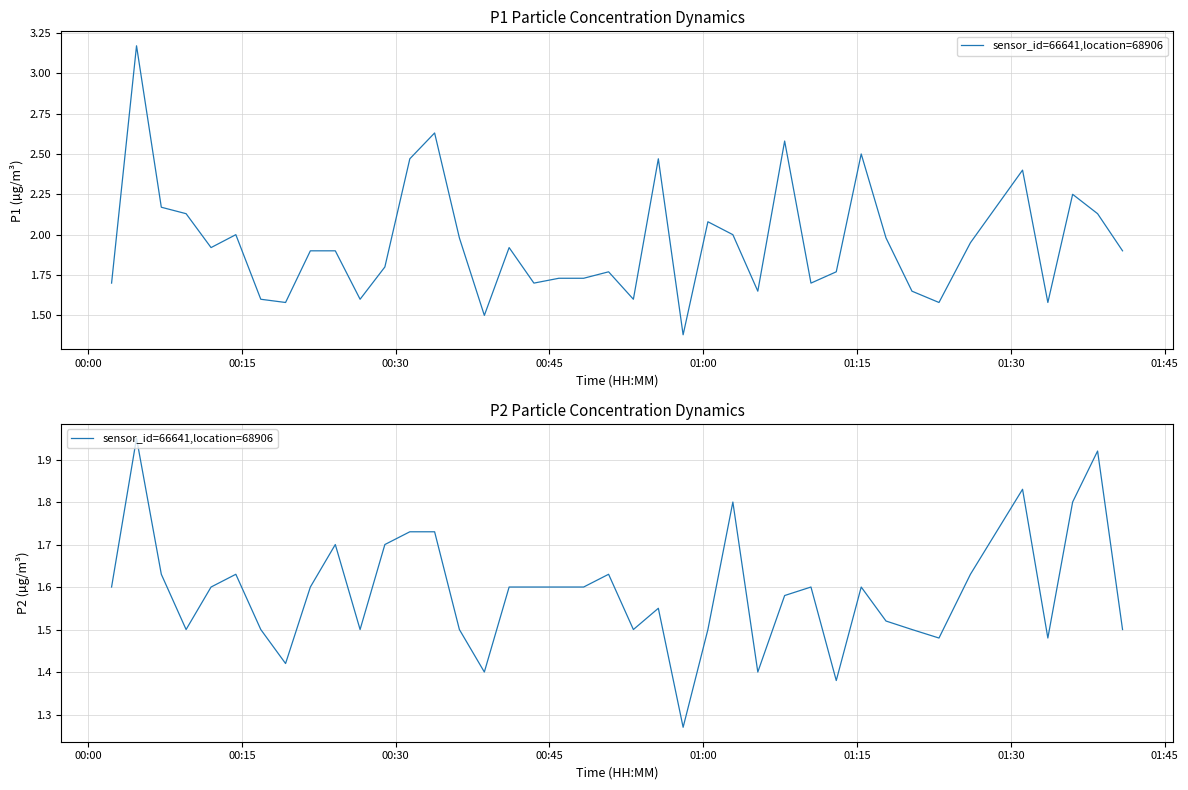

What is the difference between the maximum and minimum values?

0.7